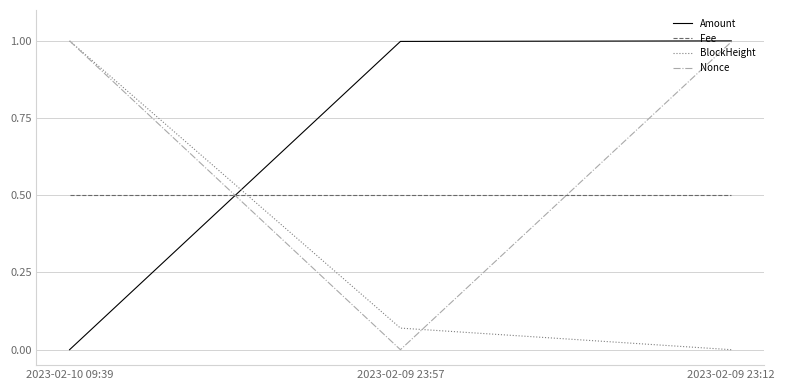

What position from the left is 2023-02-09 23:57?

2